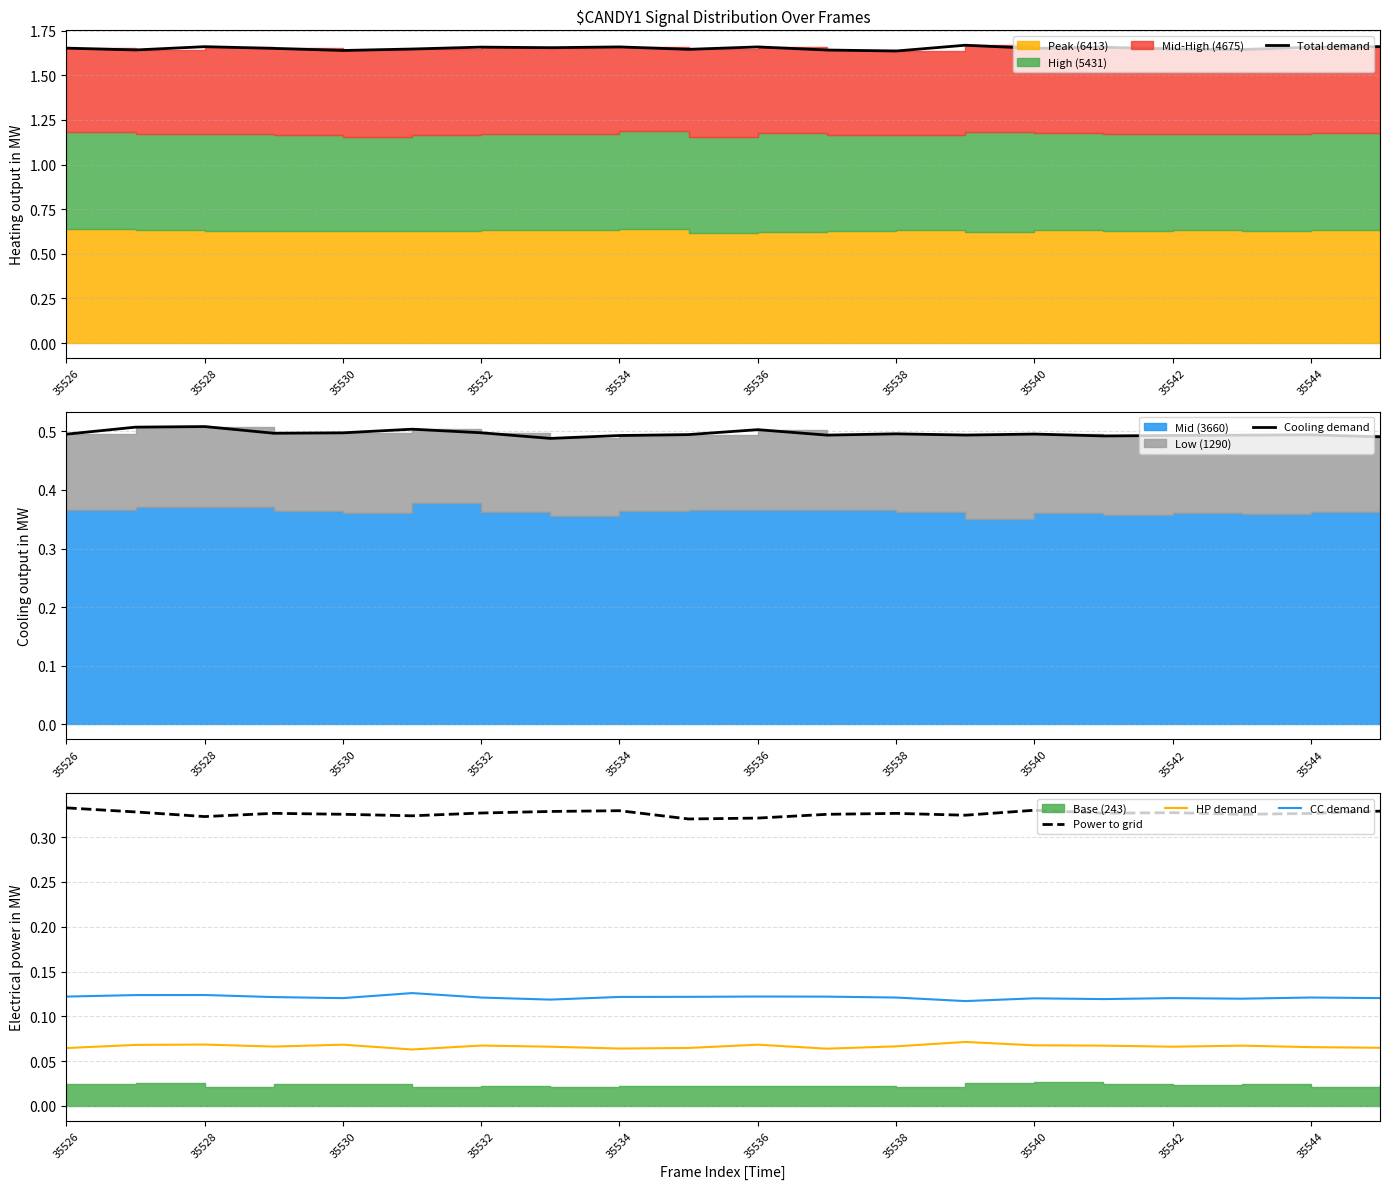

What is the sum of all Power to grid values?

6.5